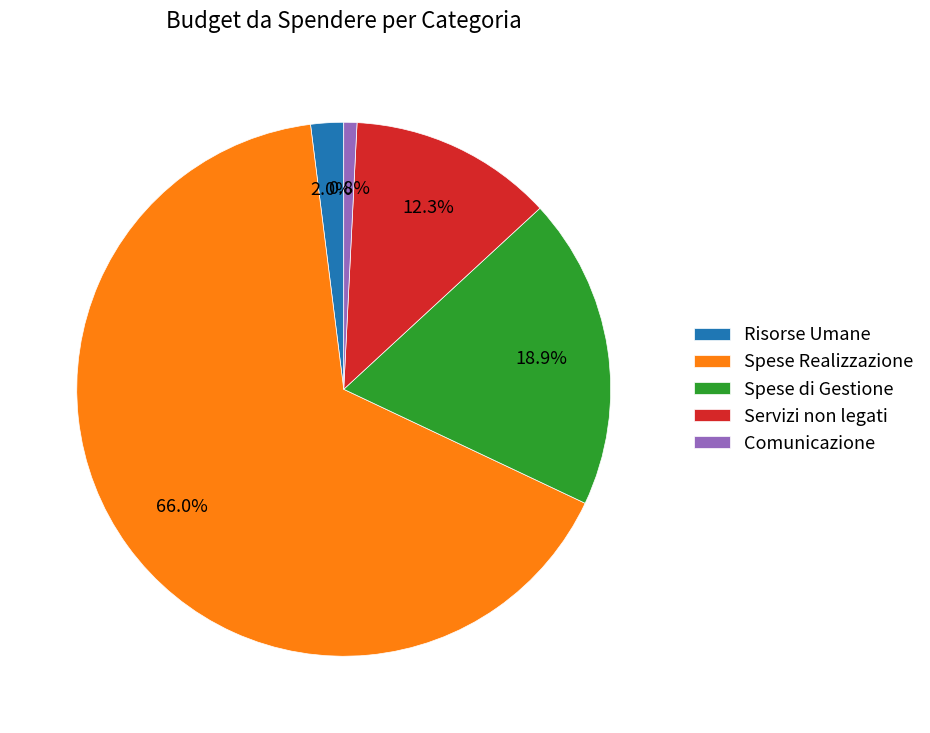

Between Servizi non legati and Comunicazione, which is larger?

Servizi non legati